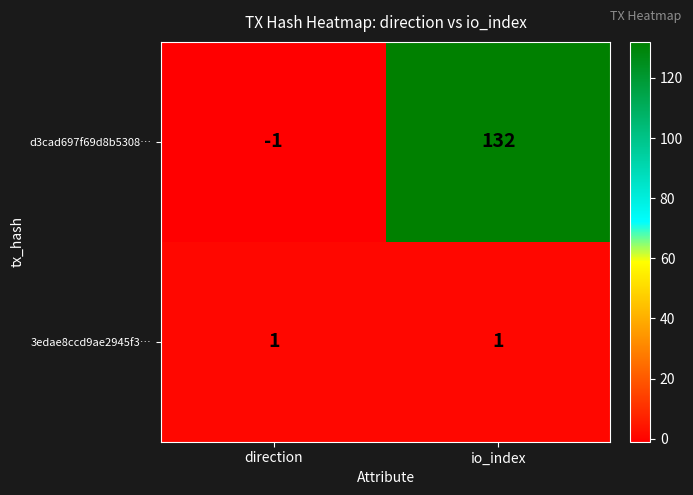

What is the greatest value displayed?

132